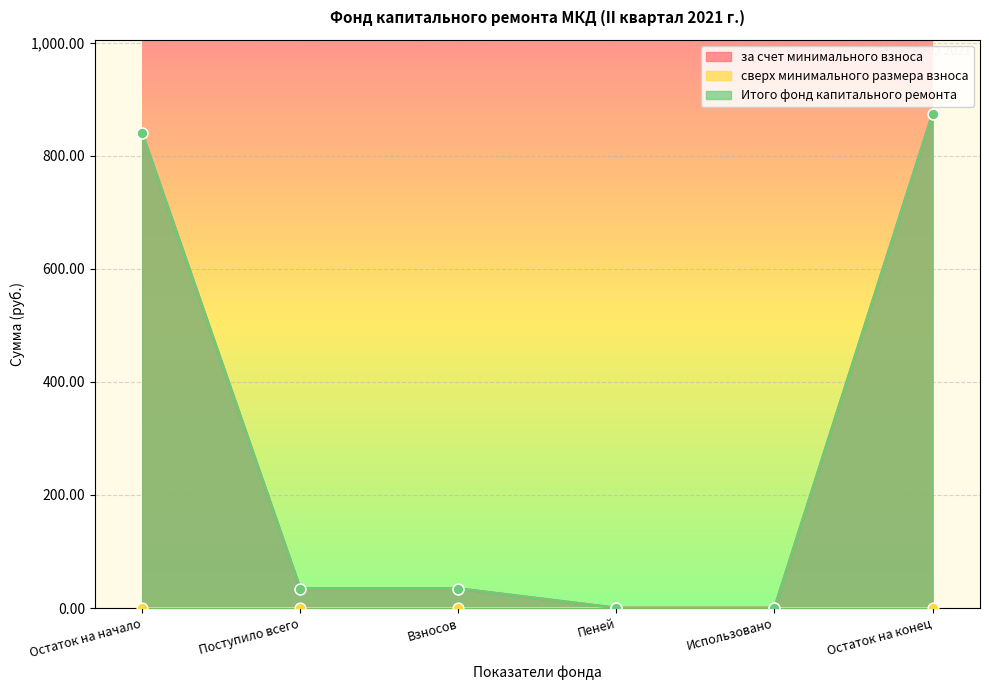

Which series has the largest Y range (max minus min)?

за счет минимального взноса